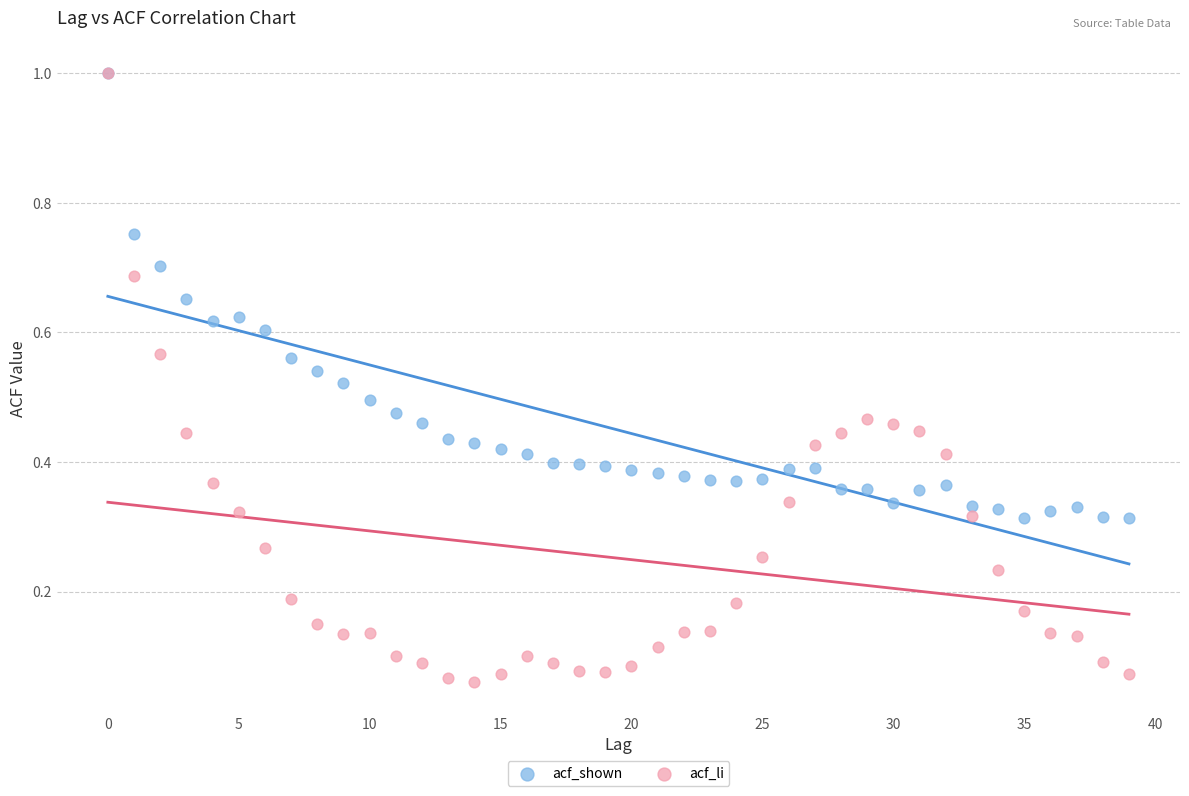

Which series has the largest Y range (max minus min)?

acf_li